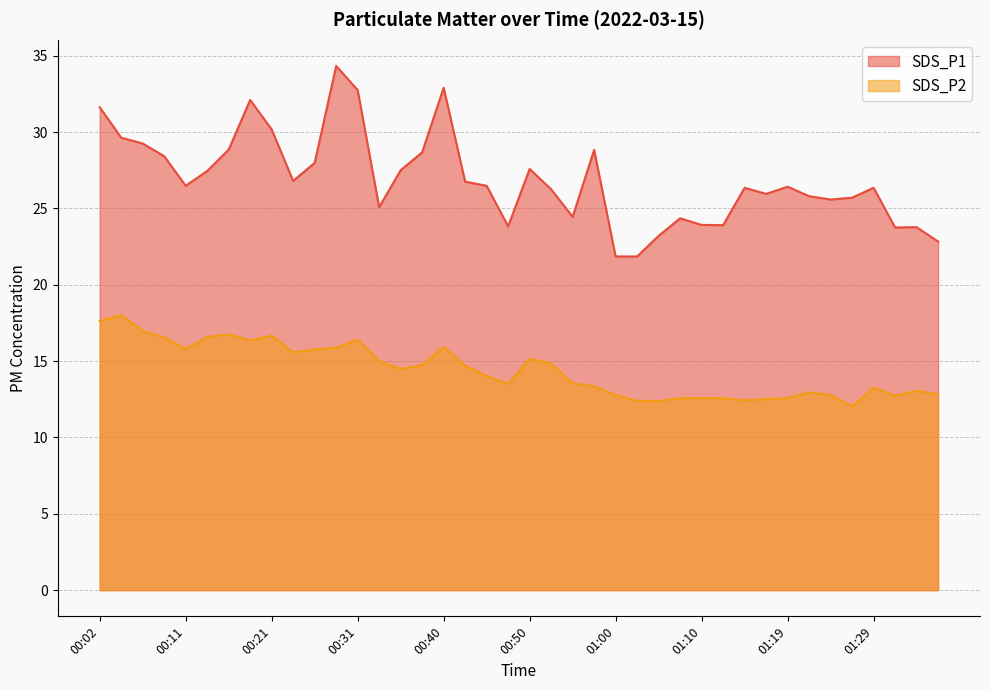

Which category has the highest value across all series?

00:28